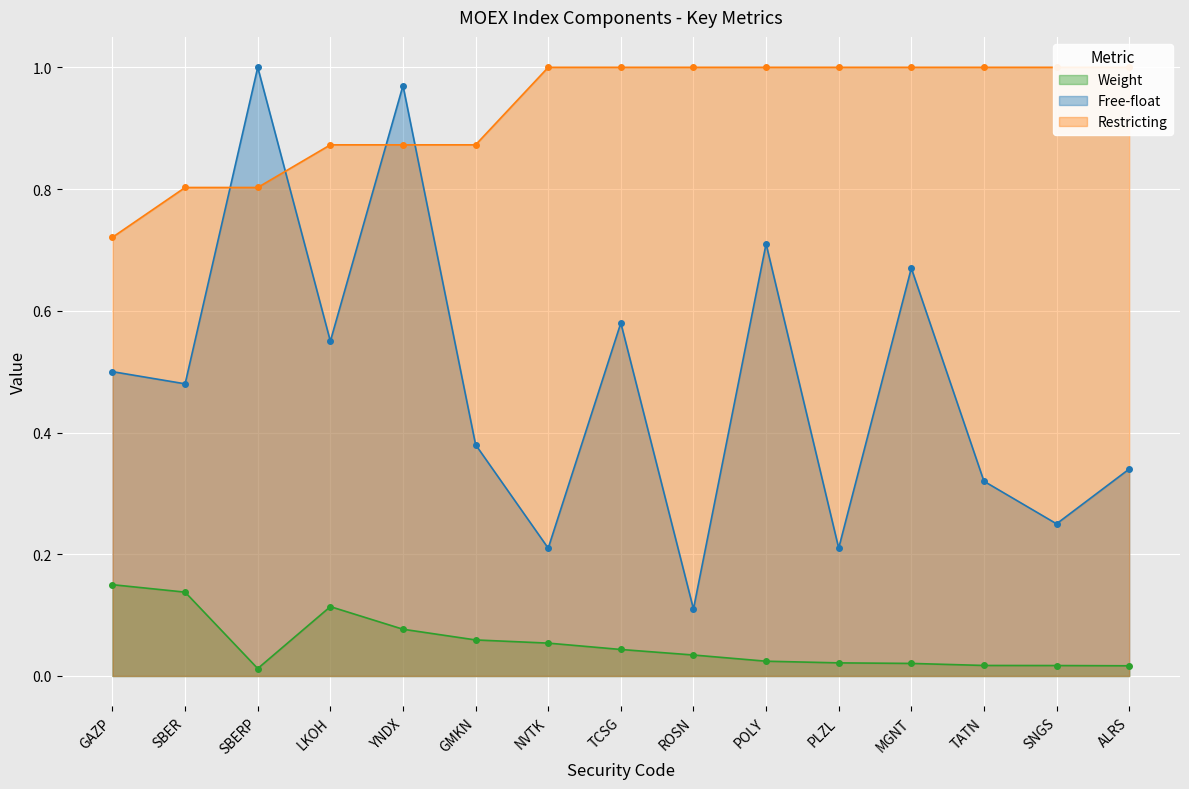

Which series changed the most between GMKN and PLZL?

Free-float